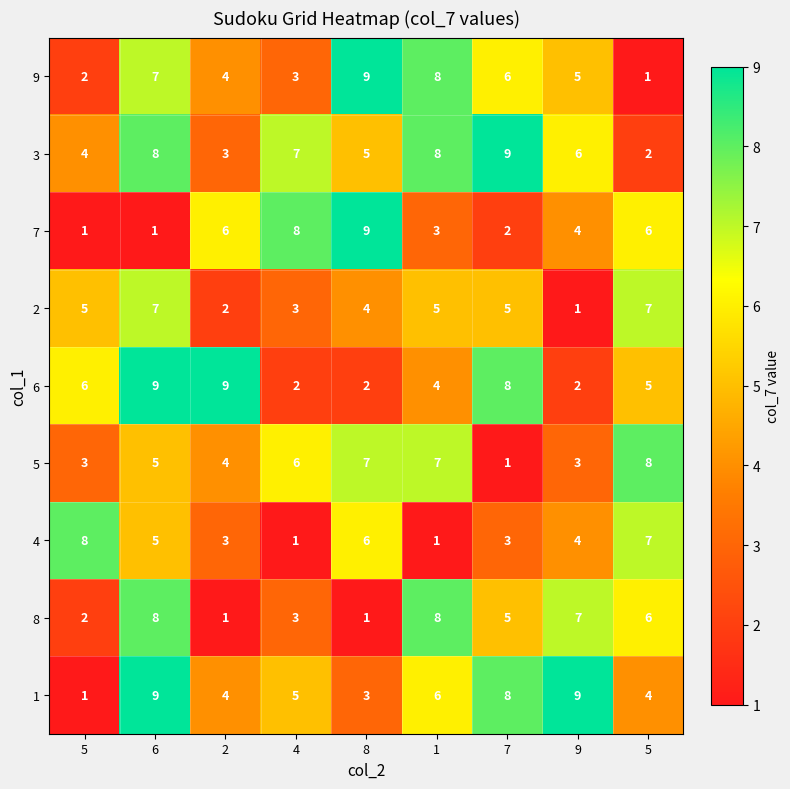

How many series are shown in this chart?

9